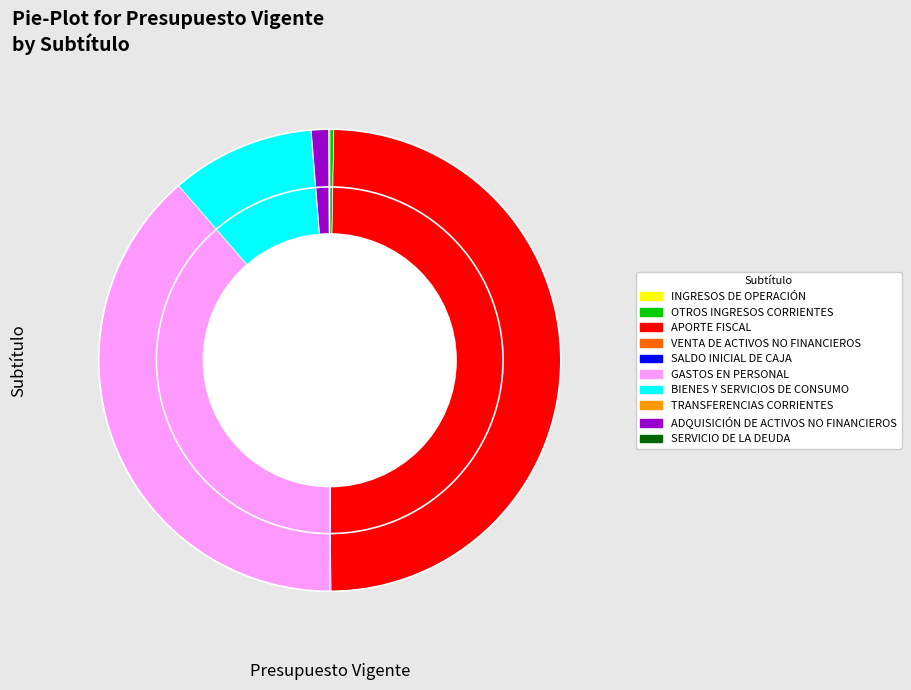

Which has a higher value, BIENES Y SERVICIOS DE CONSUMO or APORTE FISCAL?

APORTE FISCAL